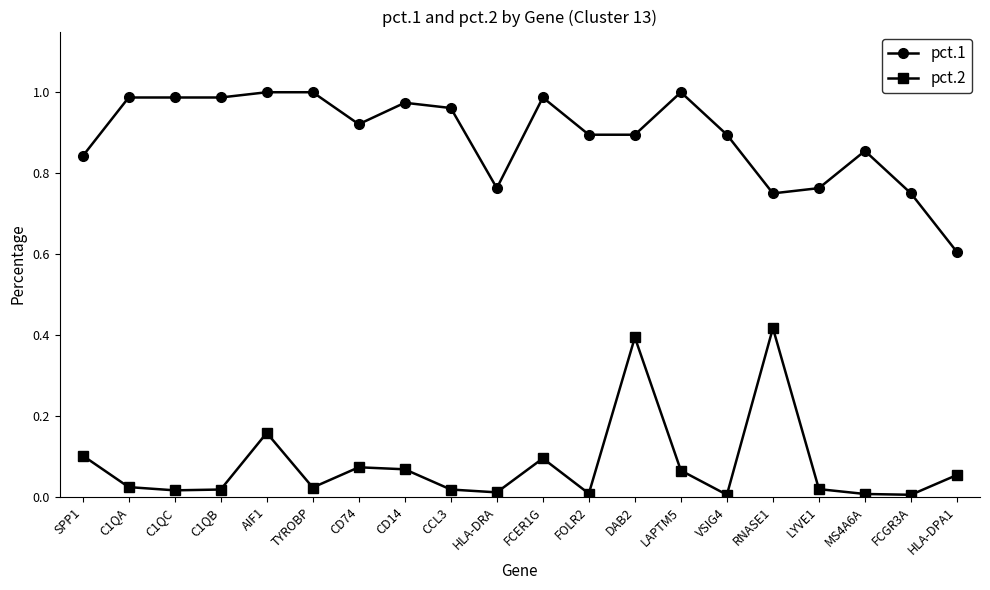

Rank the series by their average value, from lowest to highest.

pct.2, pct.1